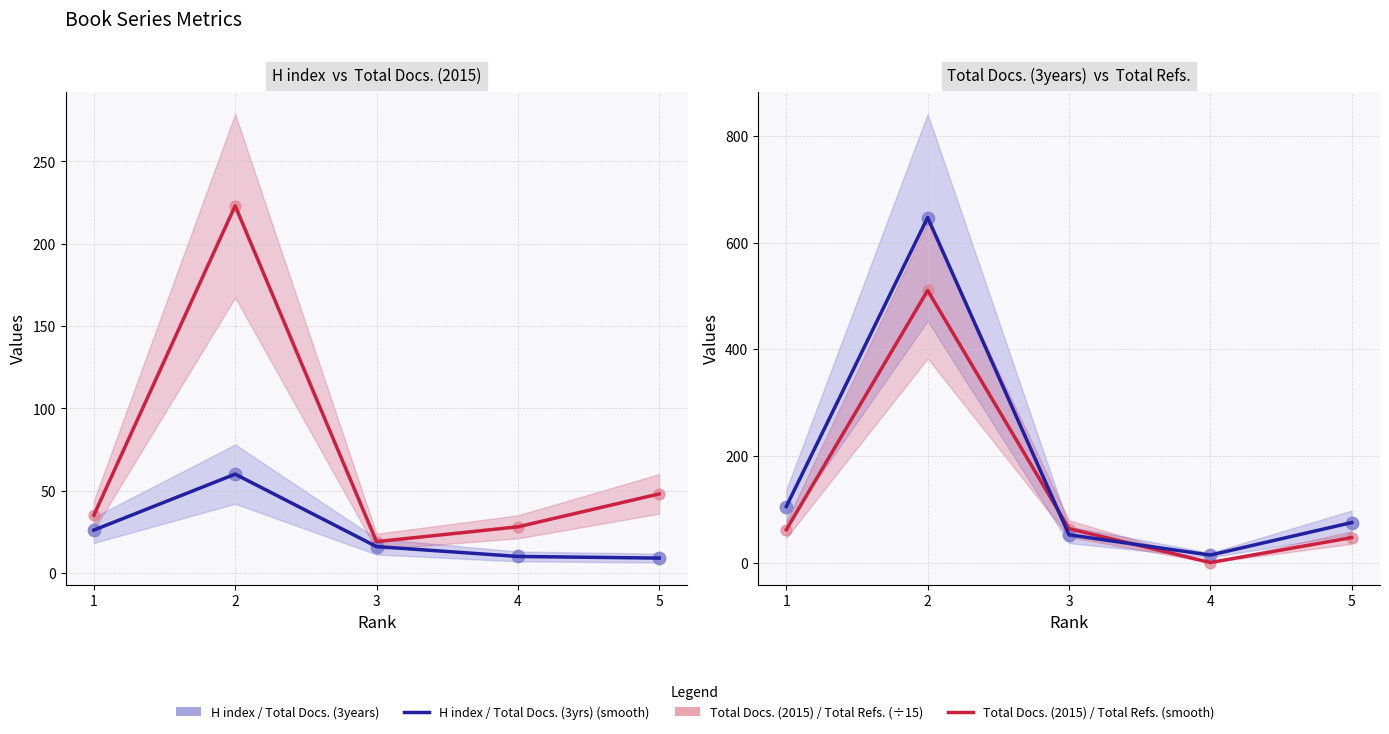

At which category is the sum across all series the highest?

2